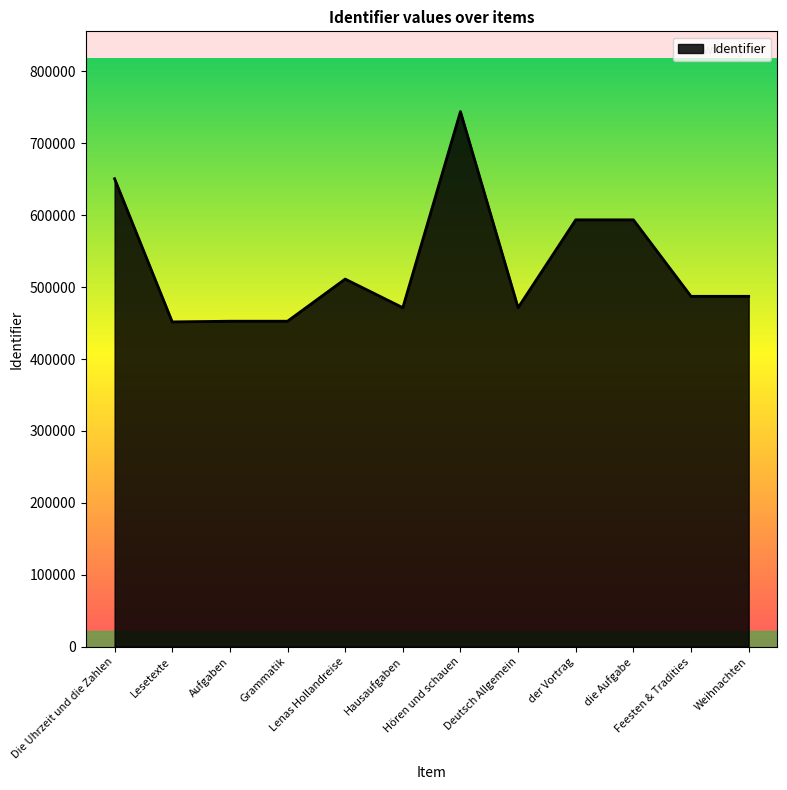

How many lines are shown in the chart?

1